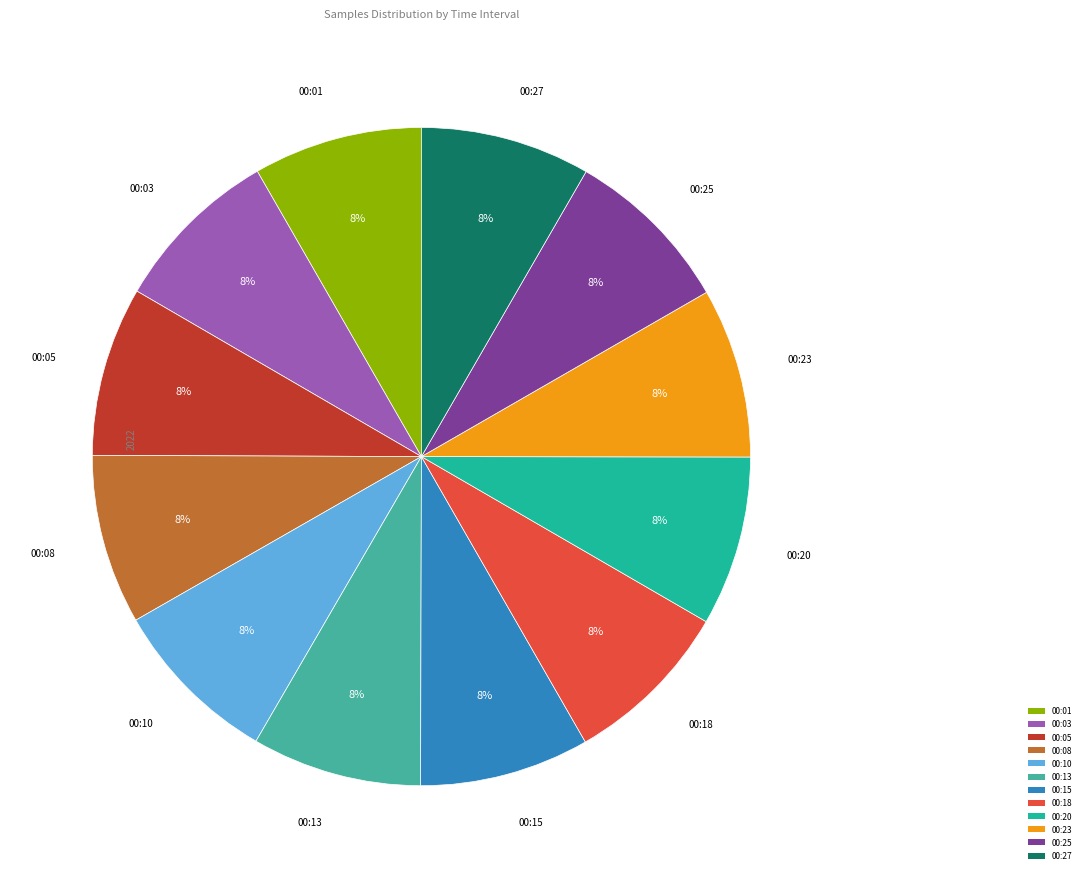

Approximately how many times larger is the value at 00:08 compared to 00:01?

1.0